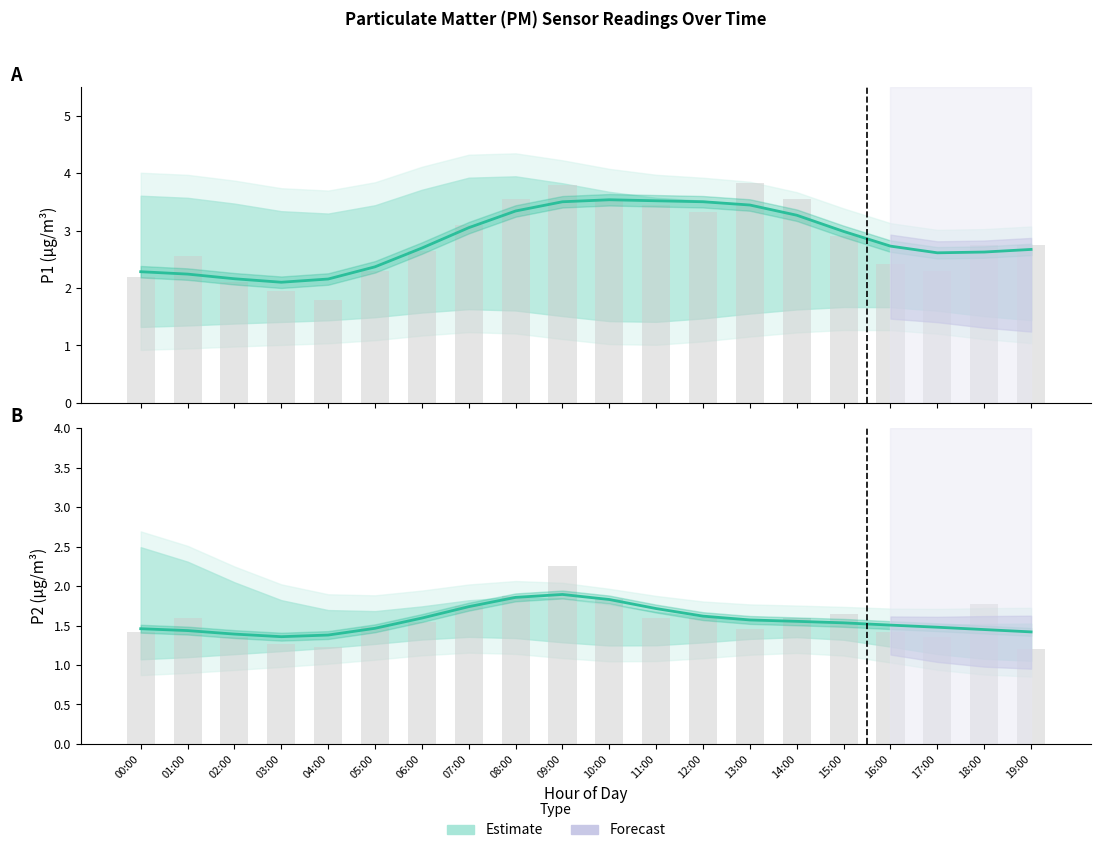

Which has a higher value, 19:00 or 15:00?

15:00